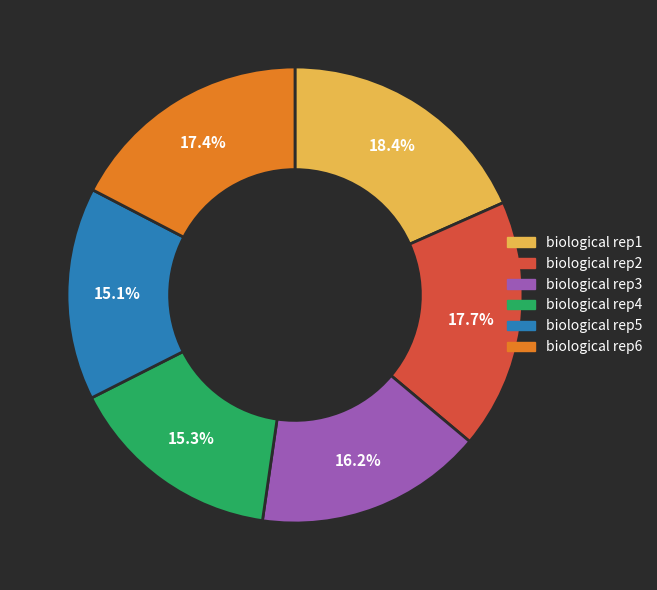

What percentage is the biological rep4 slice, to the nearest percent?

15%